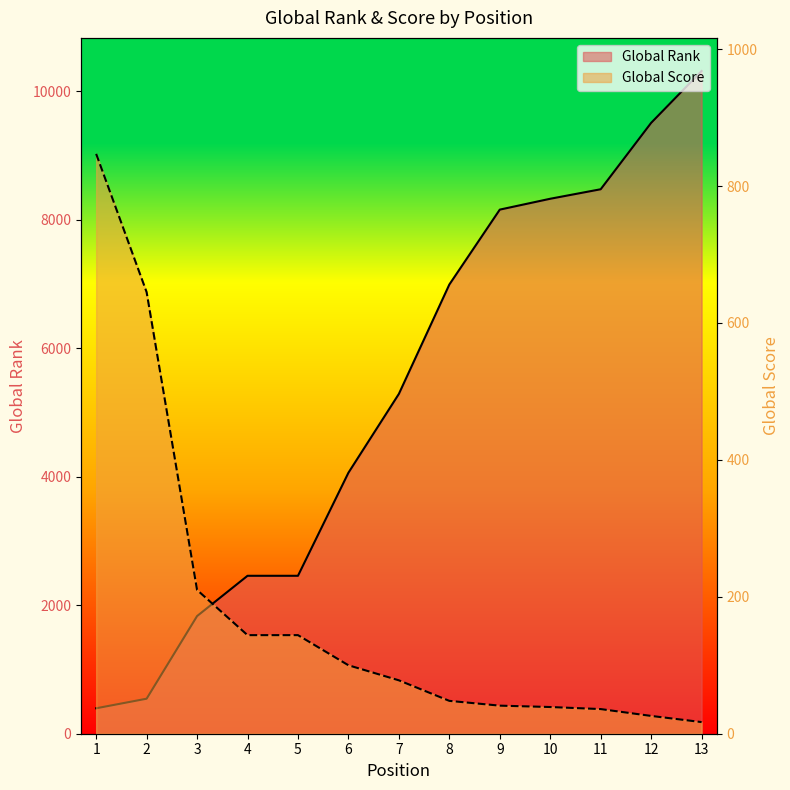

What is the difference between the maximum and minimum values in the Global Rank series?

9918